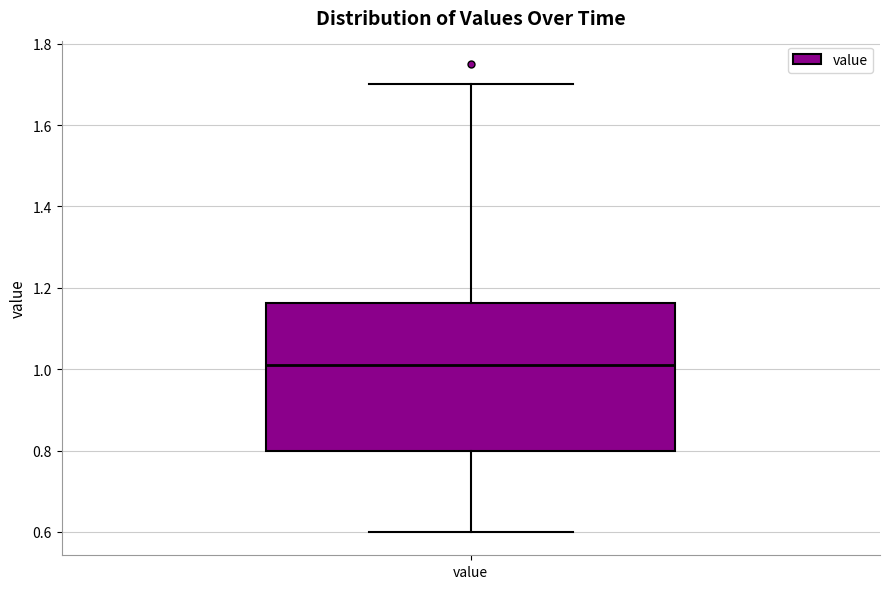

Where does the median line of the box for value sit on the y-axis? The values are not printed on the chart, so give them approximately, as read against the axis.

1.02